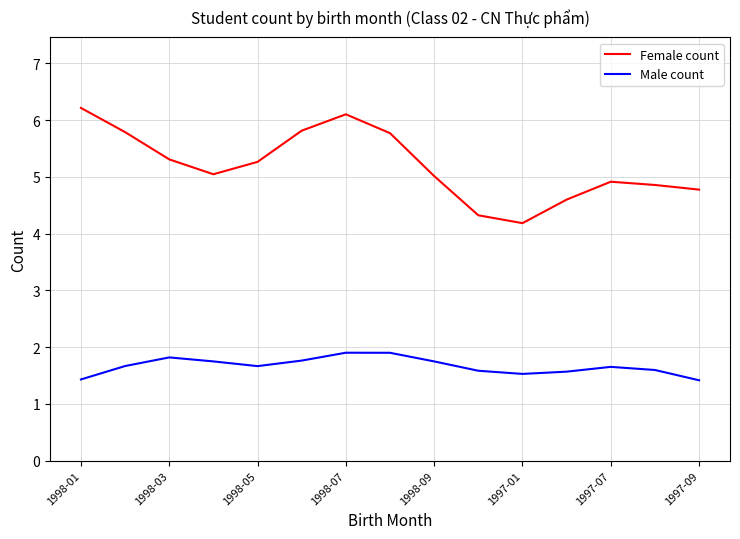

What is the greatest value displayed?

6.2